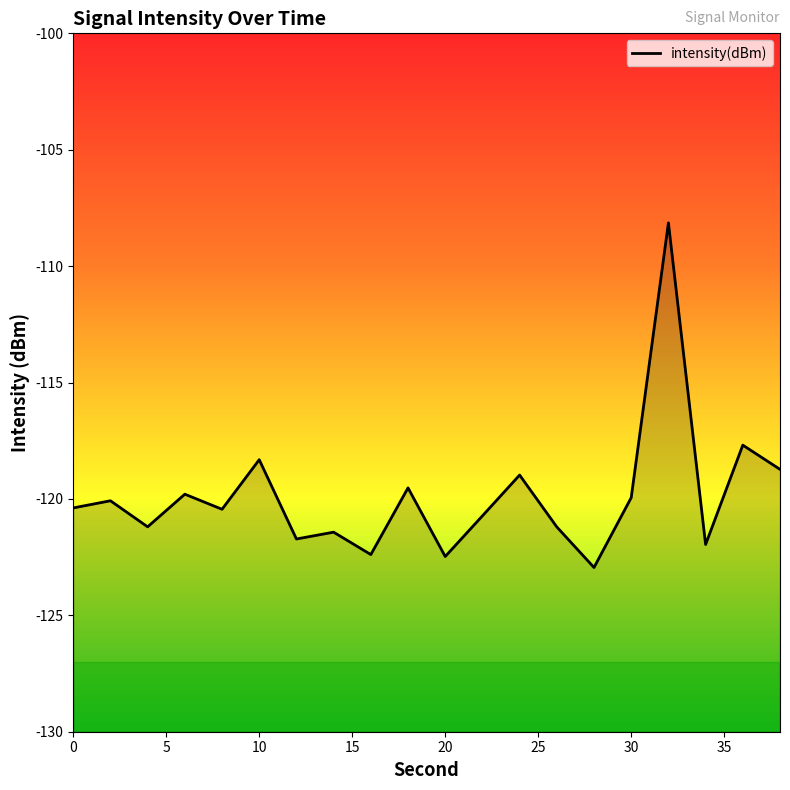

True or false: there are more than 2 points higher than both neighbors.

True